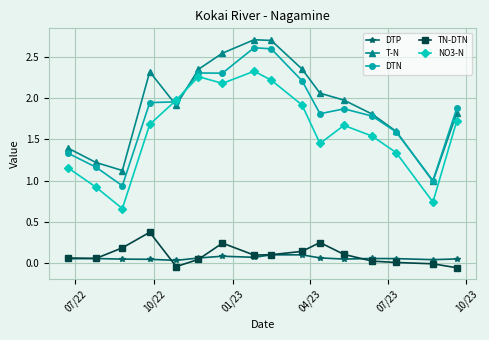

True or false: TN-DTN and NO3-N intersect in this chart.

False